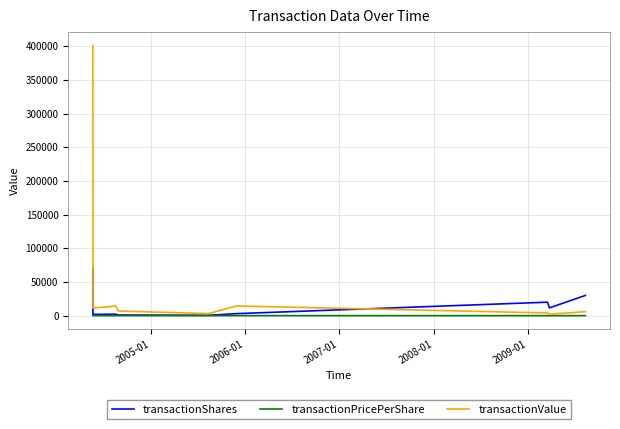

List the series in order of their overall mean, highest first.

transactionValue, transactionShares, transactionPricePerShare